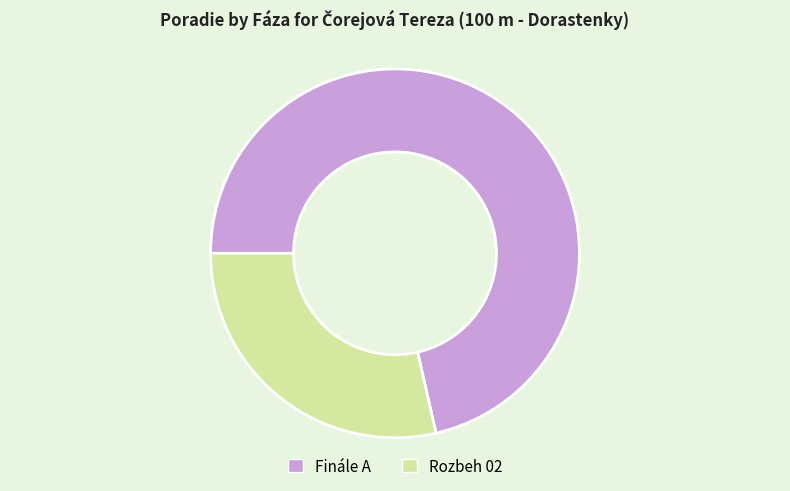

Between Finále A and Rozbeh 02, which is larger?

Finále A